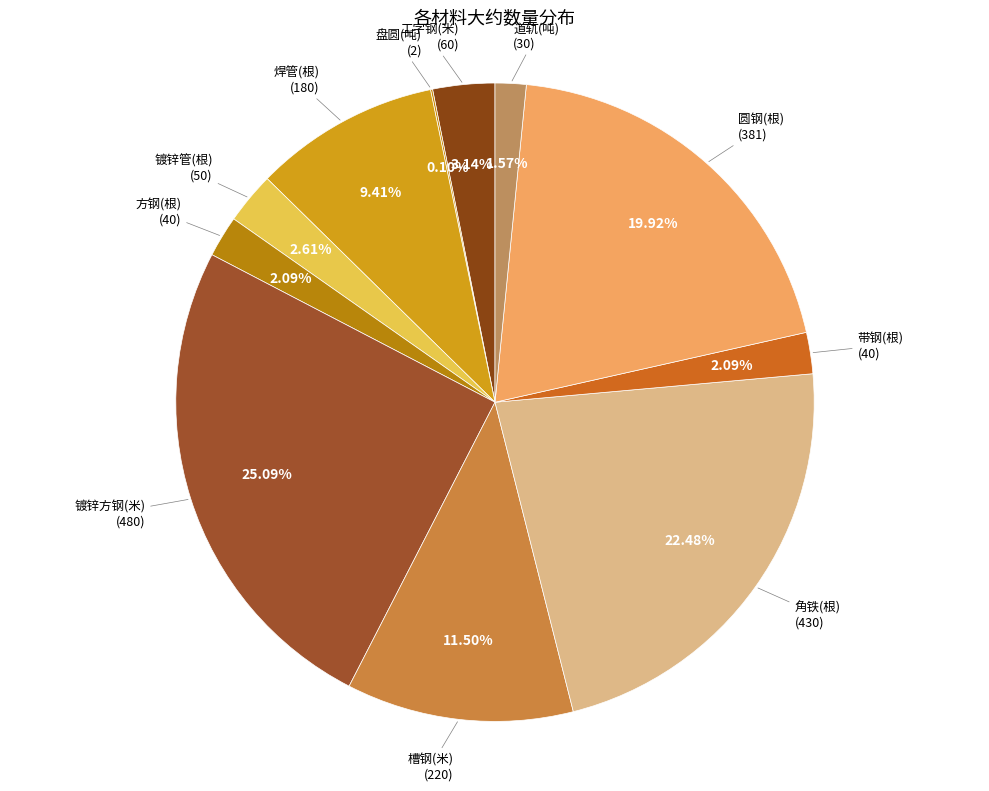

Count the number of slices in the pie.

11